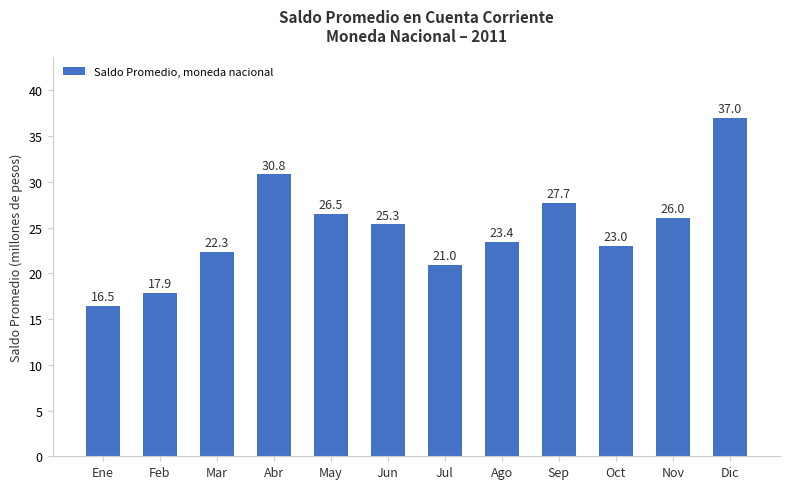

What is the change in value from Ago to Oct?

-0.4